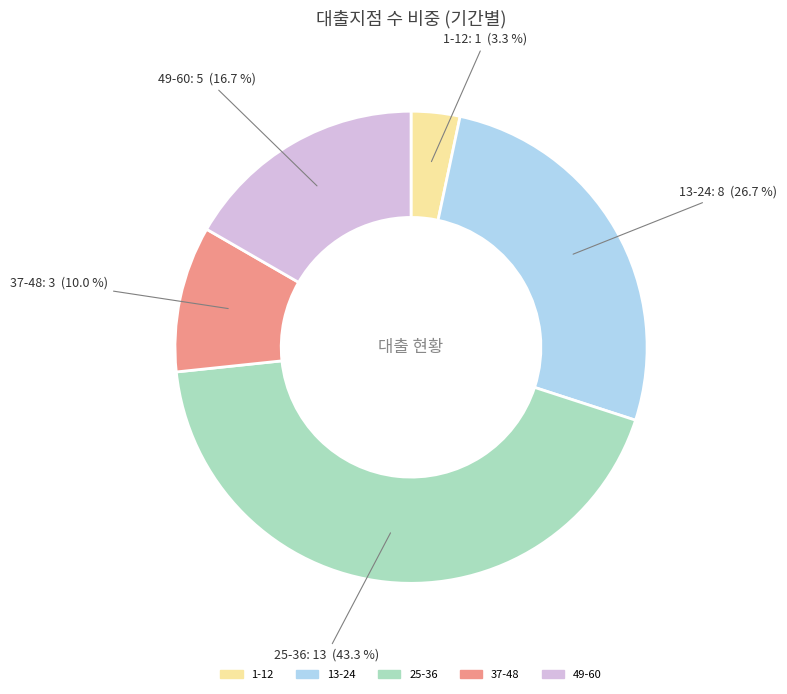

Which slice is the smallest?

1-12